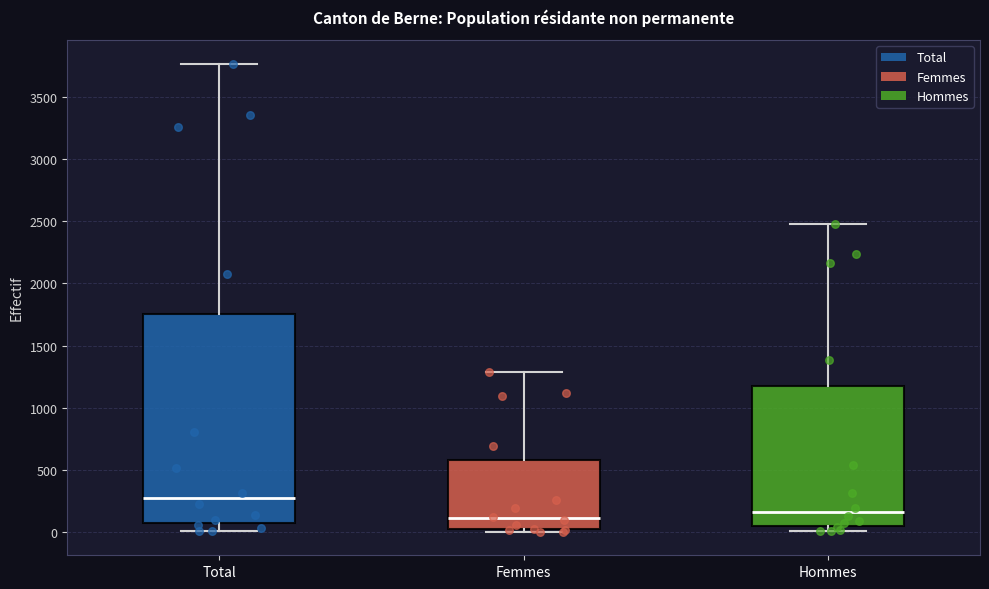

Which box has the lowest median line?

Femmes